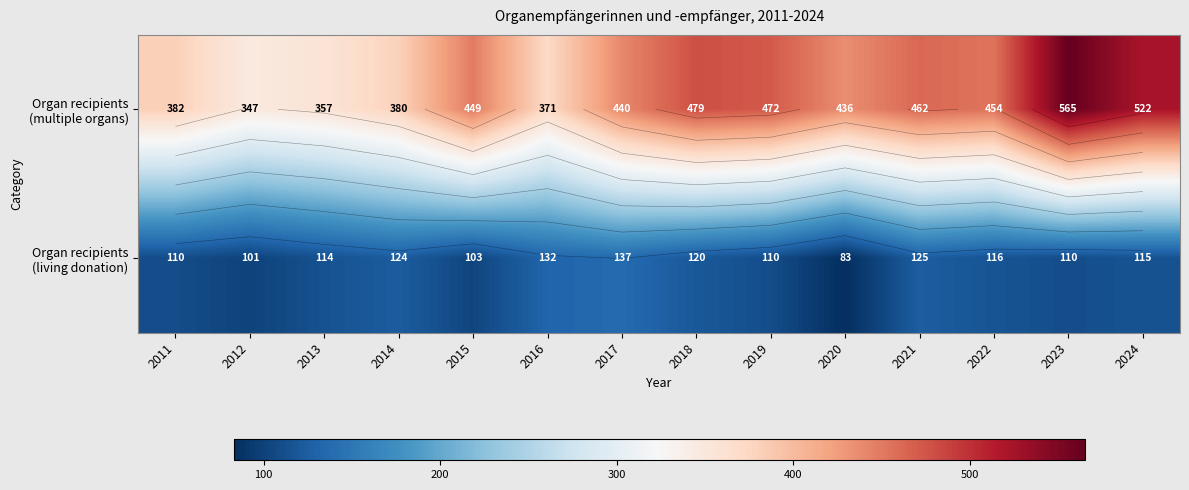

What is the maximum value shown in the chart?

565